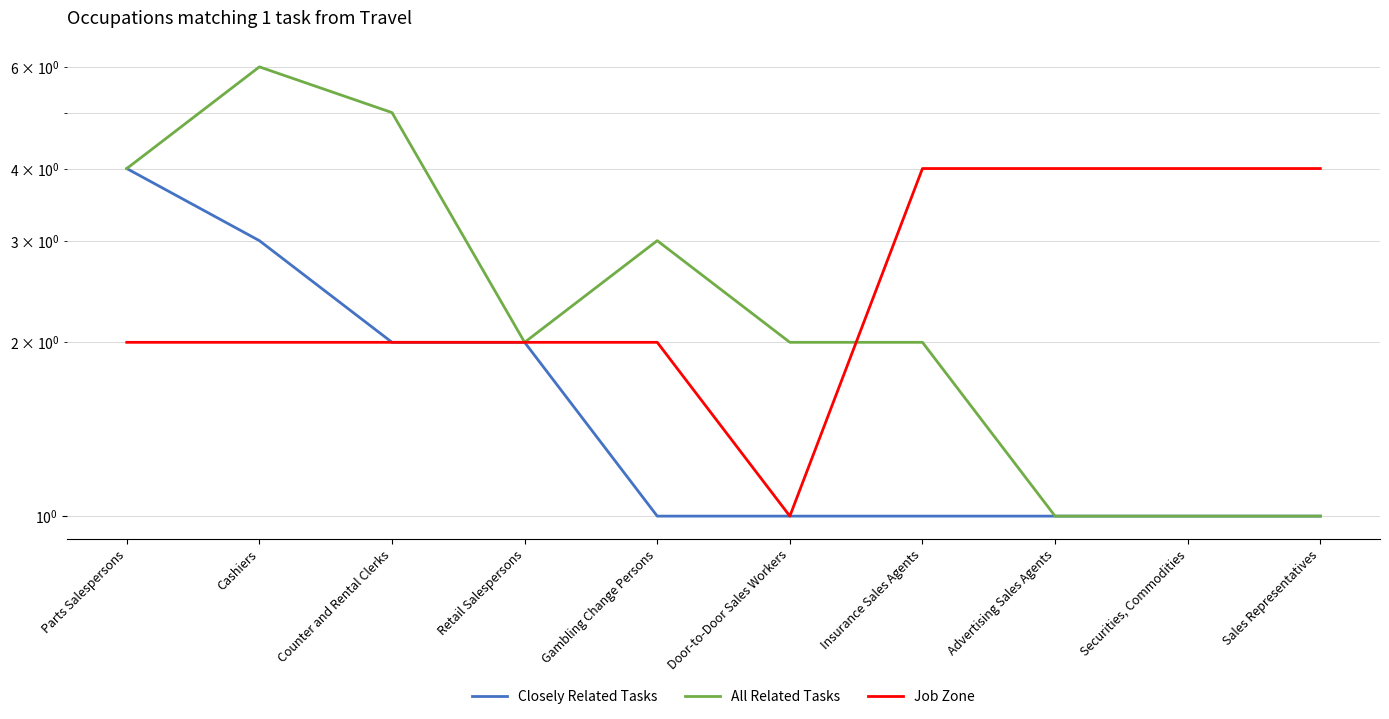

At which category is the sum across all series the highest?

Cashiers